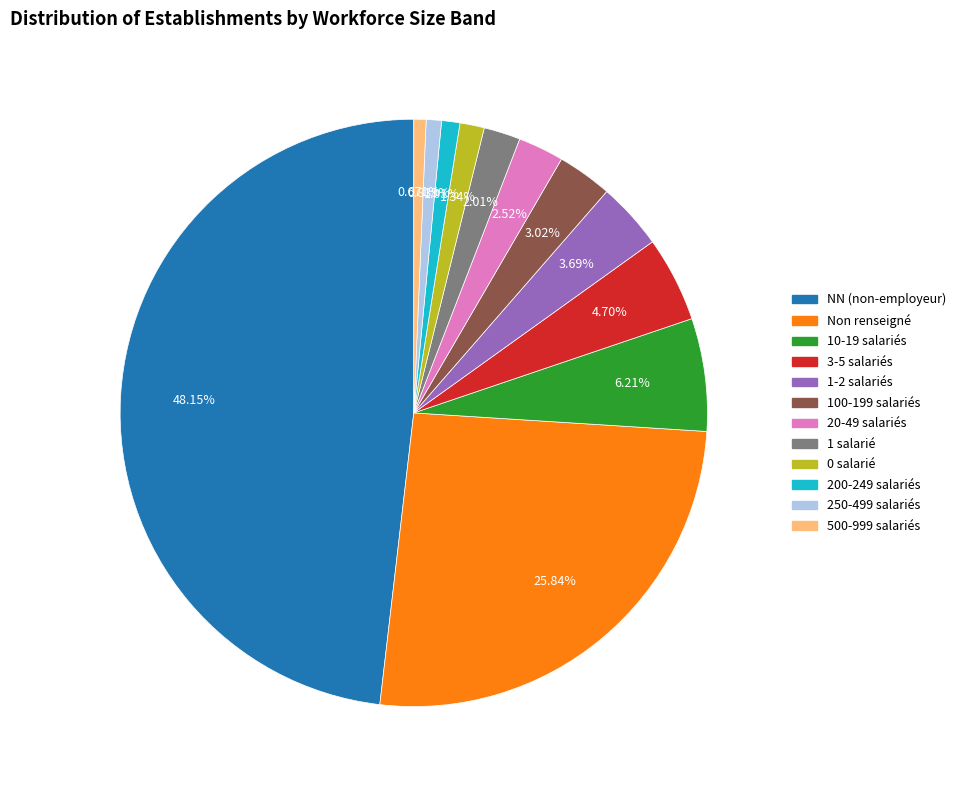

Does any single category account for the majority?

No